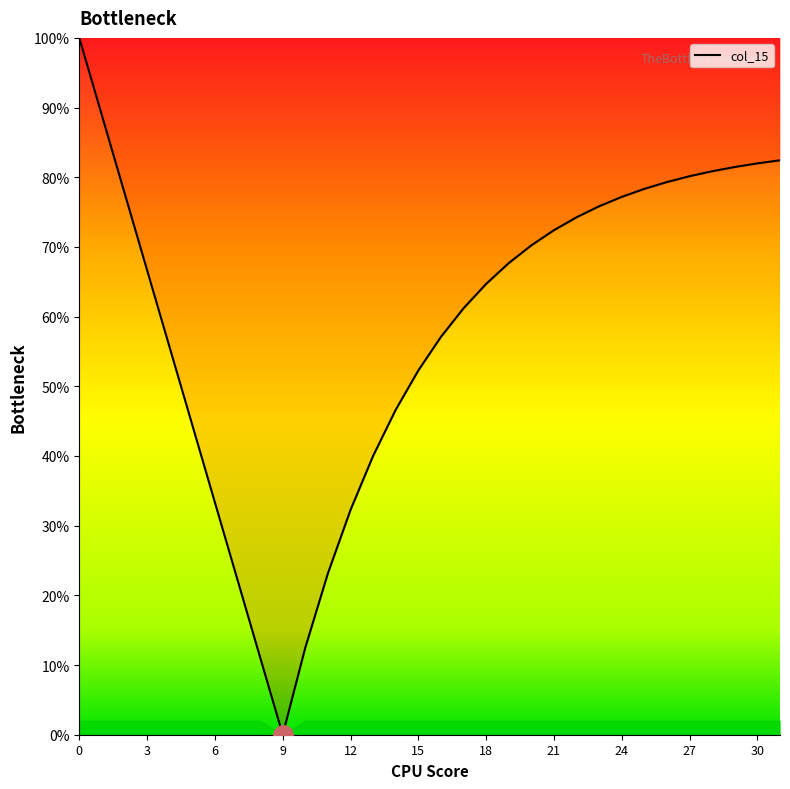

What is the difference between the maximum and minimum values?

100.0